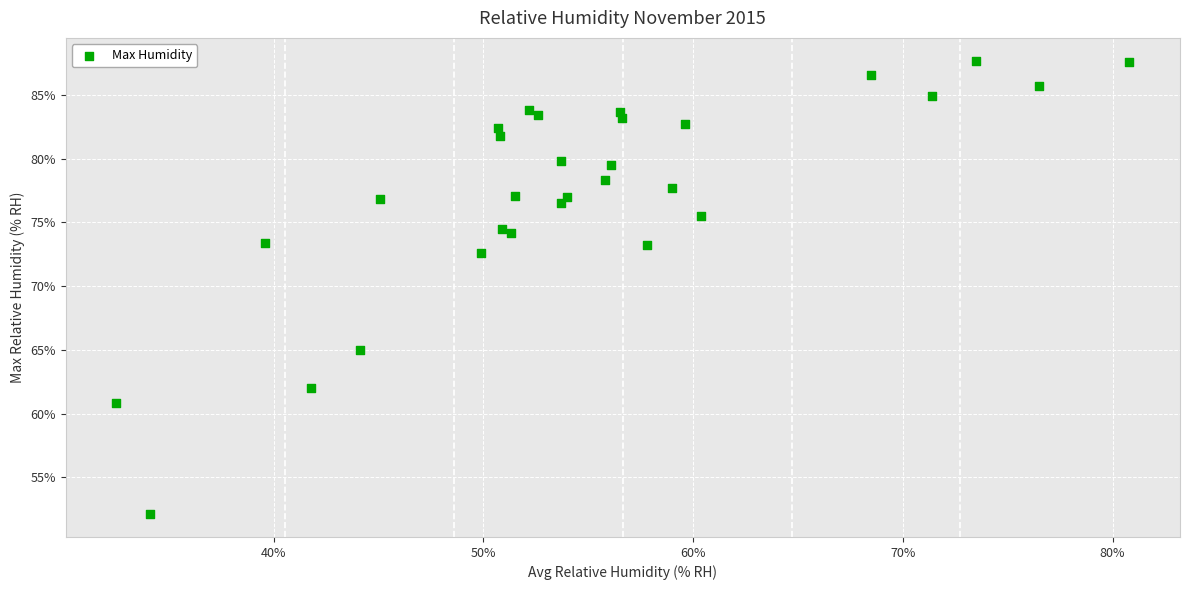

What Y value in the scatter plot is closest to 69?

72.6